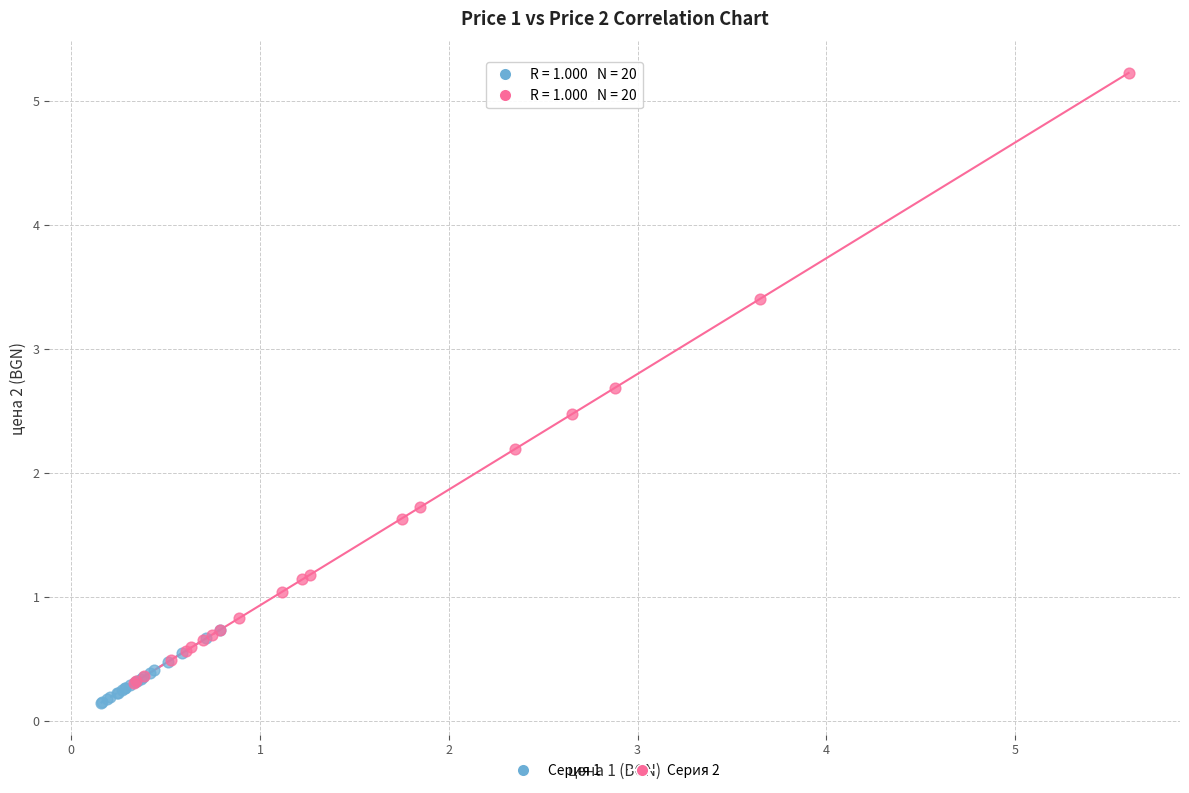

Which series contains the highest Y value?

Серия 2